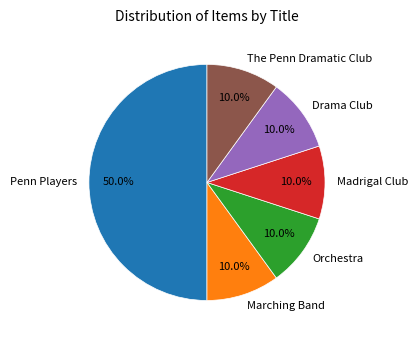

Does Orchestra represent more than half of the total?

No